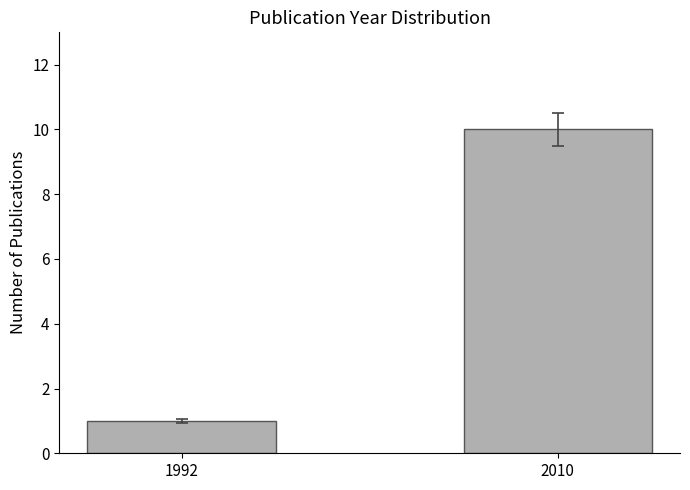

What is the sum of the values at 2010 and 1992?

11